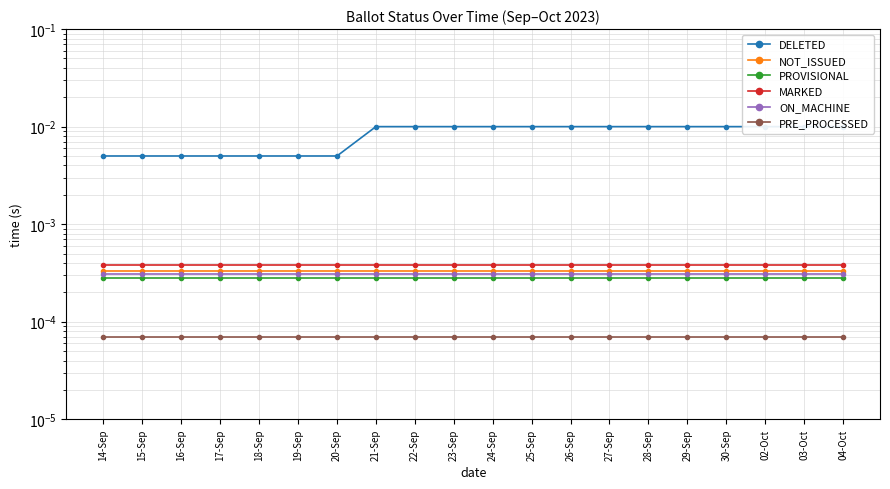

What is the label of the 18th point from the left?

02-Oct